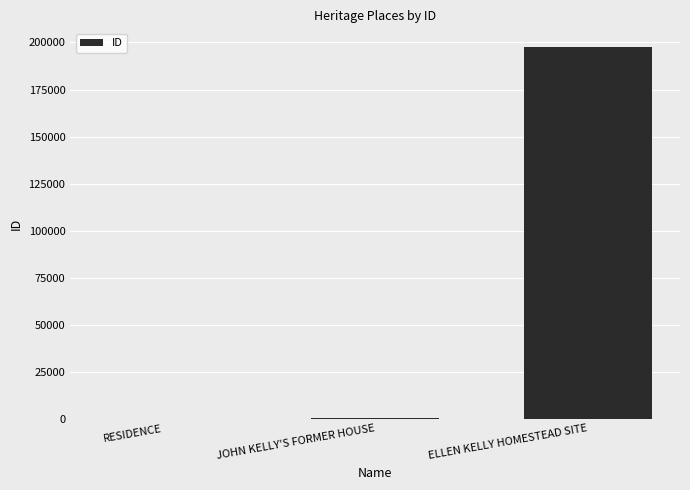

Where is the data nearest to the value 98874?

JOHN KELLY'S FORMER HOUSE